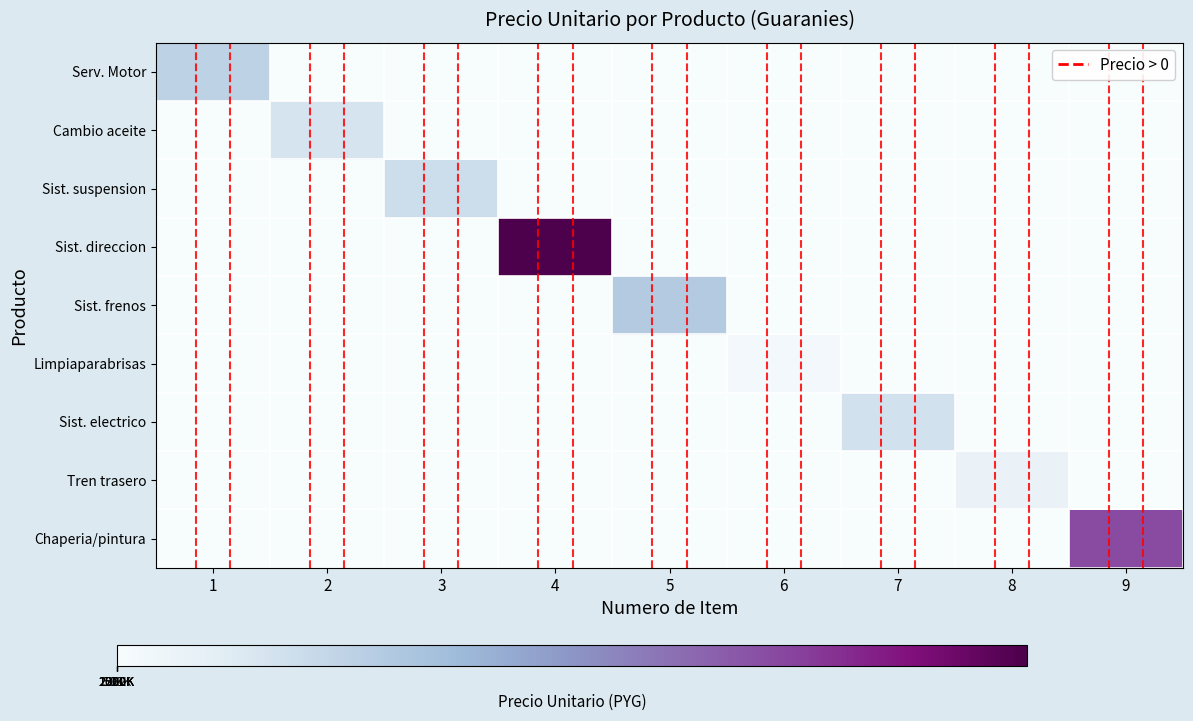

How many series are shown in this chart?

9